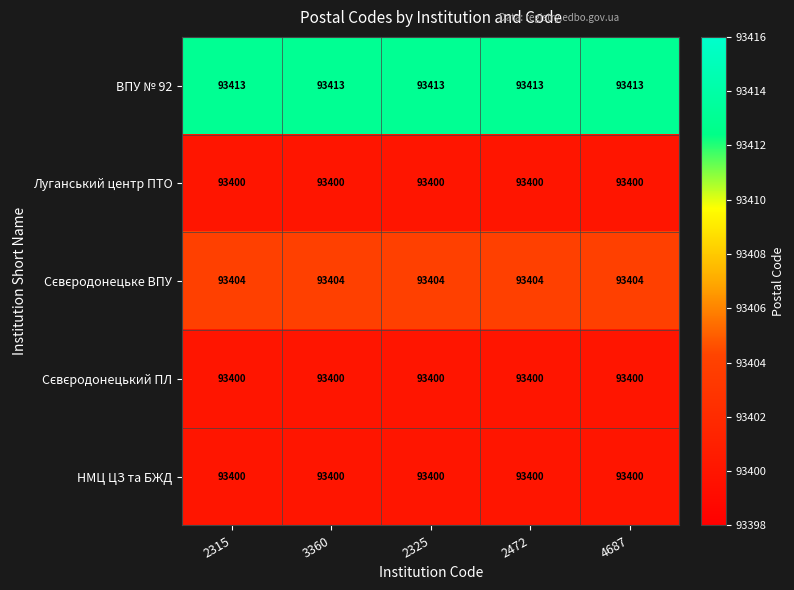

True or false: Луганський центр ПТО has a value of 93400 at 4687.

True